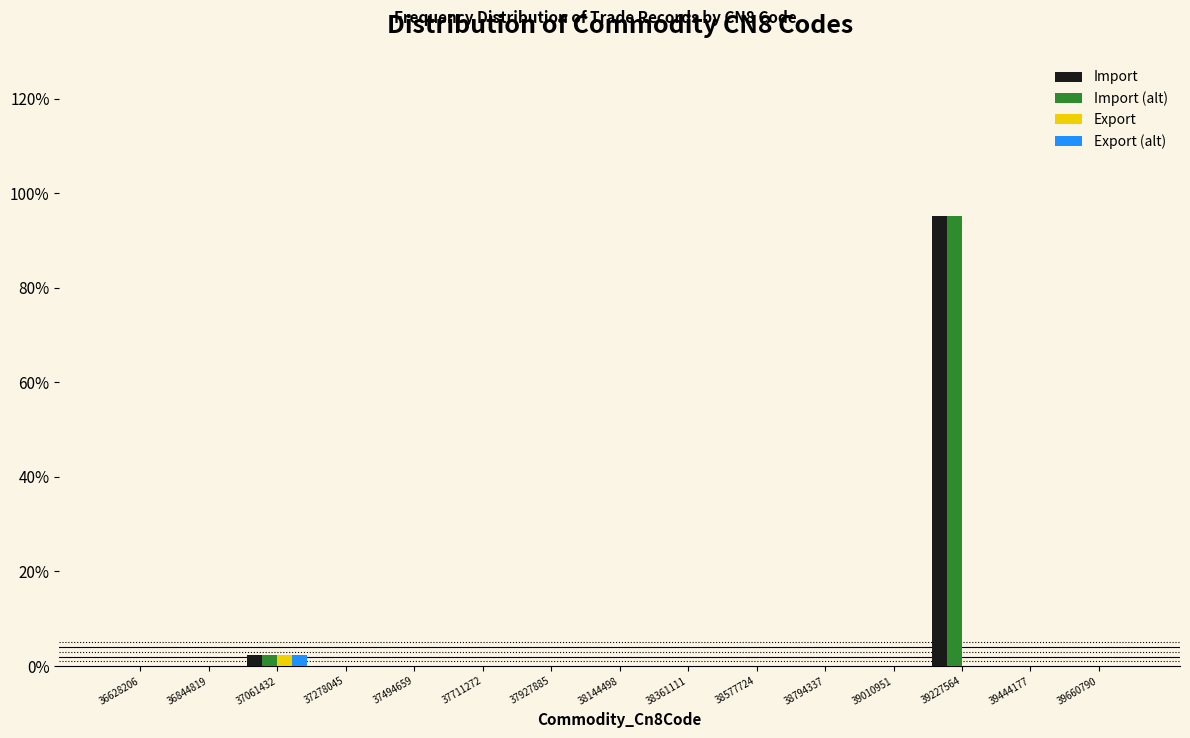

In the Import series, which range on the x-axis has the tallest bar?

39100000 to 39350000